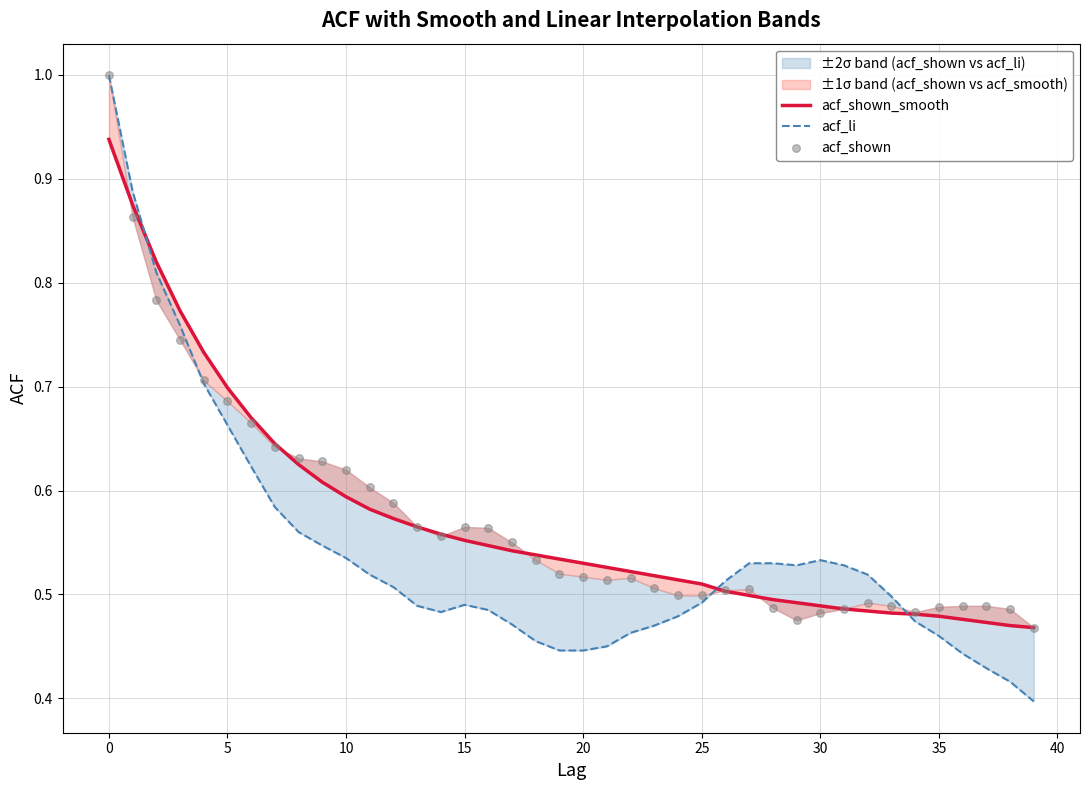

Is the value of acf_shown at 35 greater than the value of acf_li at 24?

Yes